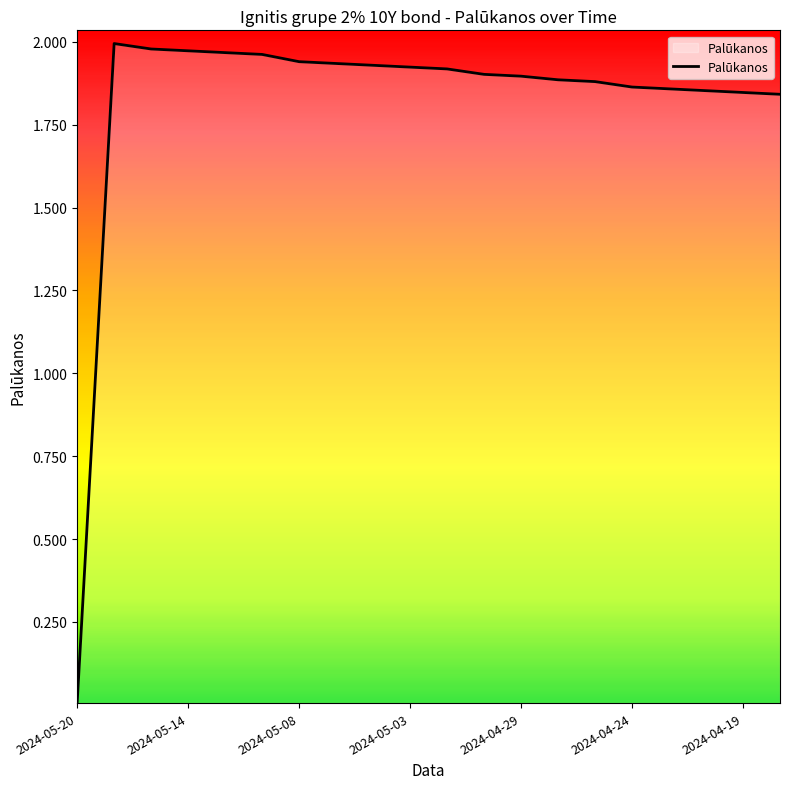

How many points are higher than both their immediate neighbors (excluding endpoints)?

1